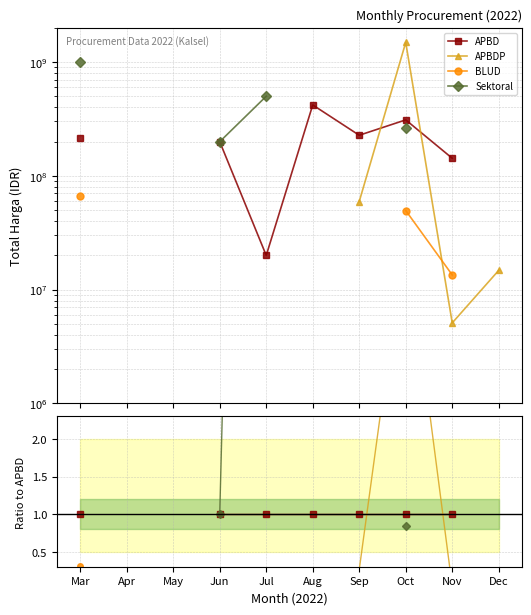

True or false: BLUD has a value of 0.0 at Nov.

False